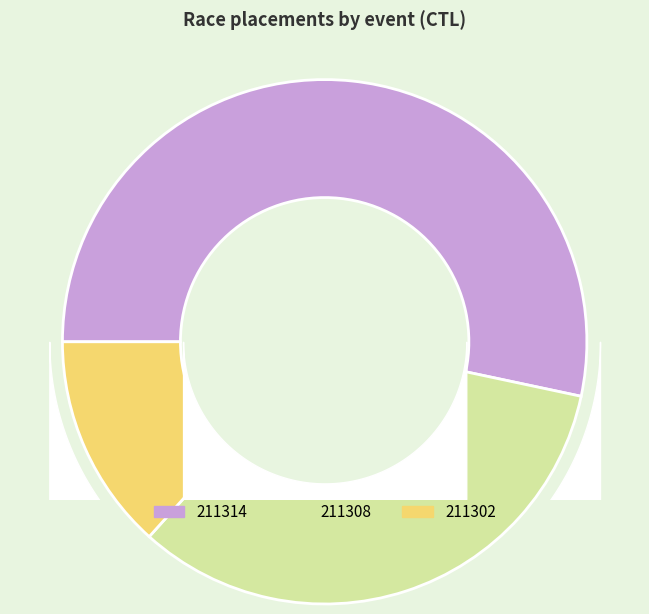

True or false: 211314 accounts for 44% of the total.

False